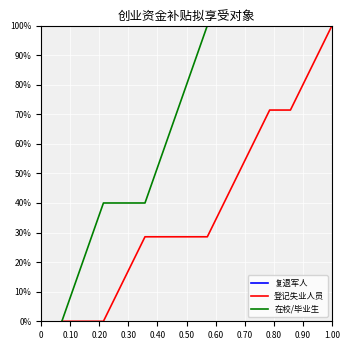

Rank the series by their average value, from highest to lowest.

复退军人, 在校/毕业生, 登记失业人员